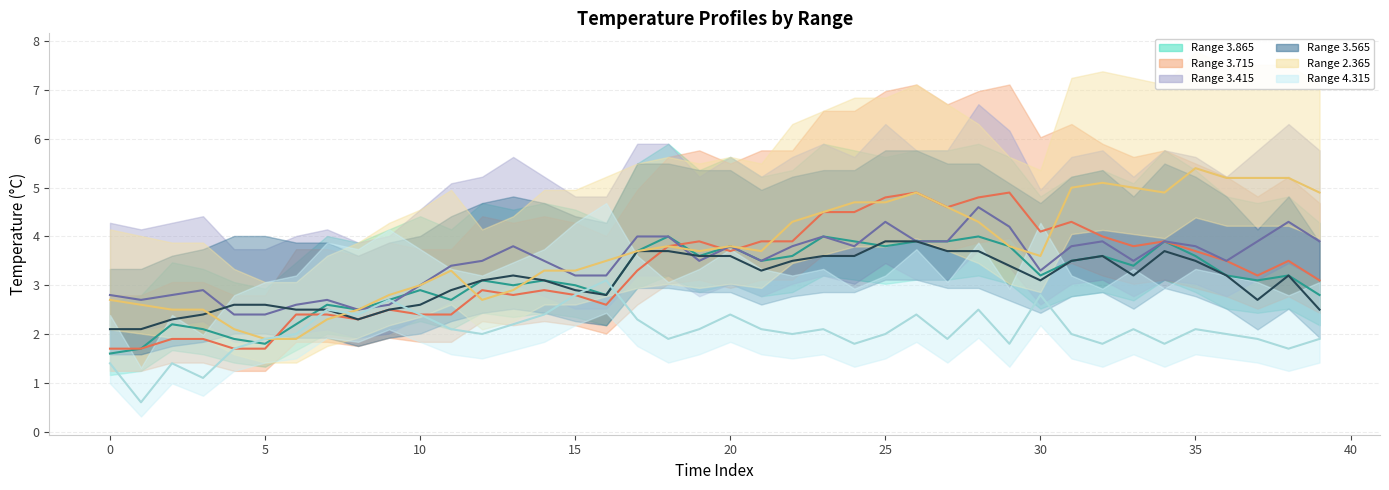

Does the chart display data point markers on the line(s)?

No